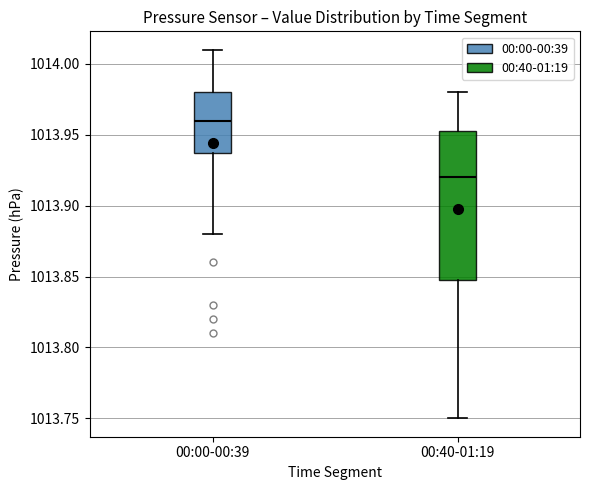

Reading left to right, transcribe this box plot: for each box, give where its median line is, the range the box spans, and where its two whiskers end, as read against the y-axis. The values are not printed on the chart, so give them approximately, as read against the axis.

00:00-00:39: median 1013.960, box 1013.940 to 1013.980, whiskers 1013.880 to 1014.010
00:40-01:19: median 1013.920, box 1013.850 to 1013.955, whiskers 1013.750 to 1013.980